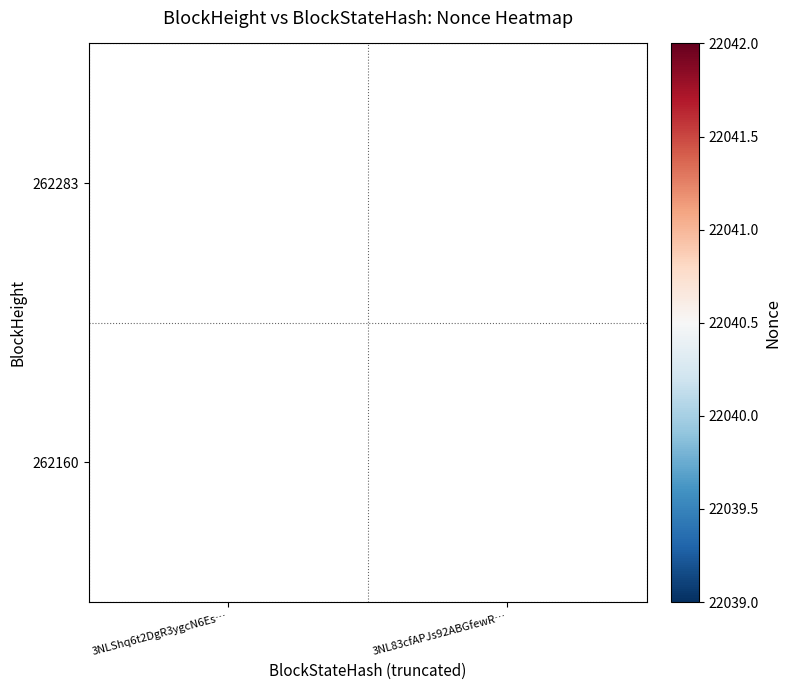

How many data points does each series have?

2